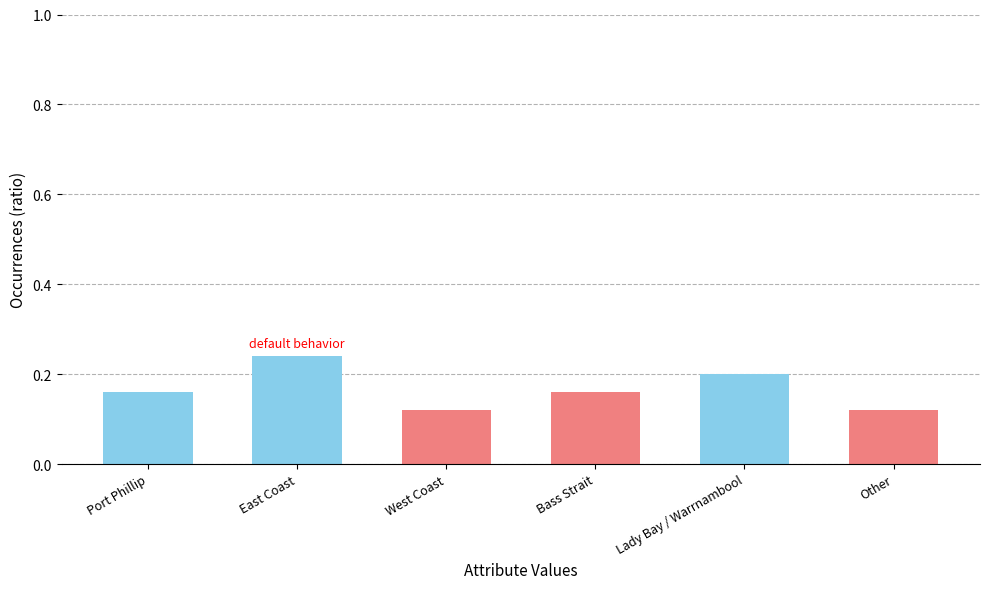

How many values are between 0 and 1?

6